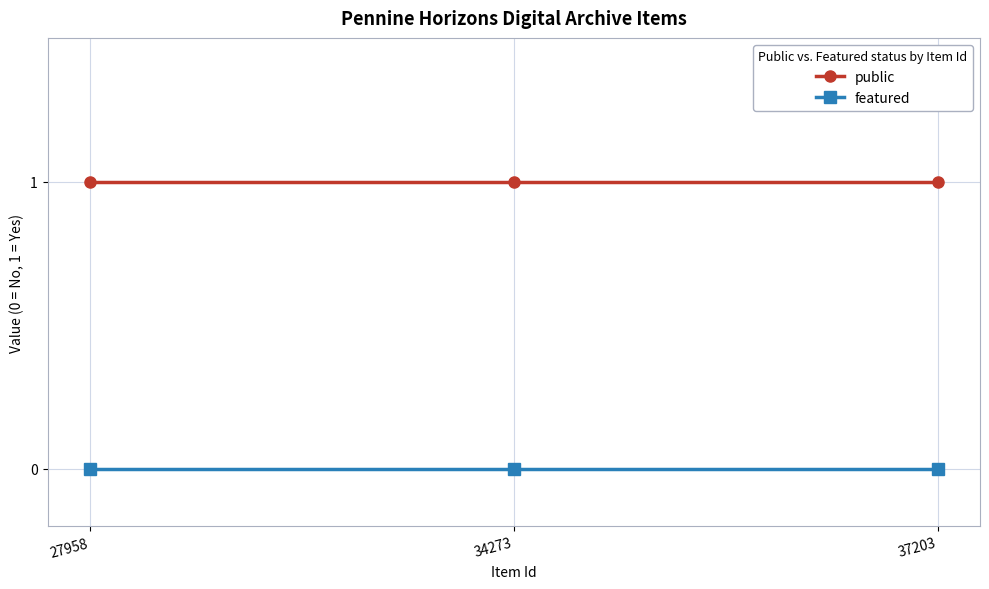

True or false: featured has a value of 0 at 37203.

True